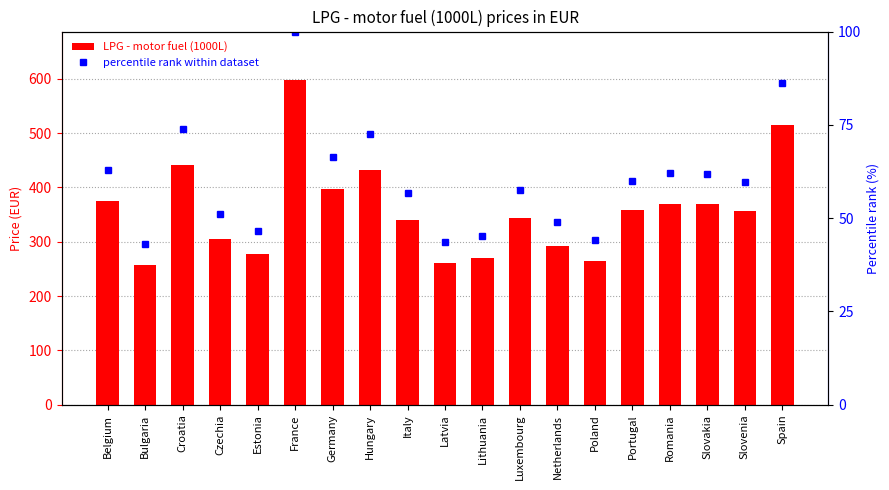

List the labels in order of LPG - motor fuel (1000L) value, largest first.

France, Spain, Croatia, Hungary, Germany, Belgium, Romania, Slovakia, Portugal, Slovenia, Luxembourg, Italy, Czechia, Netherlands, Estonia, Lithuania, Poland, Latvia, Bulgaria